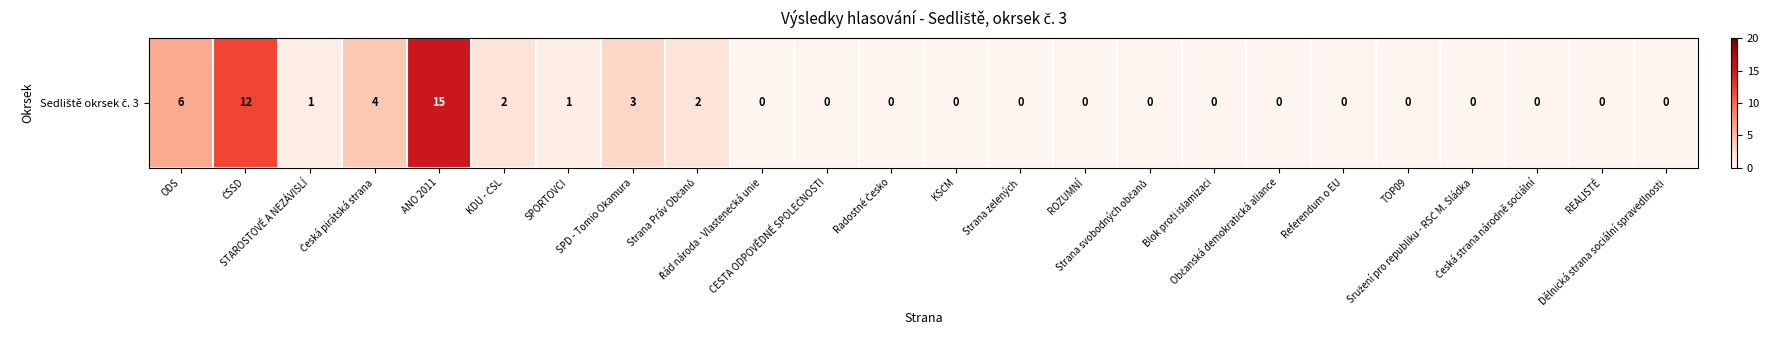

List the labels in order of value, largest first.

ANO 2011, ČSSD, ODS, Česká pirátská strana, SPD - Tomio Okamura, KDU - ČSL, Strana Práv Občanů, STAROSTOVÉ A NEZÁVISLÍ, SPORTOVCI, Řád národa - Vlastenecká unie, CESTA ODPOVĚDNÉ SPOLEČNOSTI, Radostné Česko, KSČM, Strana zelených, ROZUMNÍ, Strana svobodných občanů, Blok proti islamizaci, Občanská demokratická aliance, Referendum o EU, TOP09, Sružení pro republiku - RSČ M. Sládka, Česká strana národně sociální, REALISTÉ, Dělnická strana sociální spravedlnosti